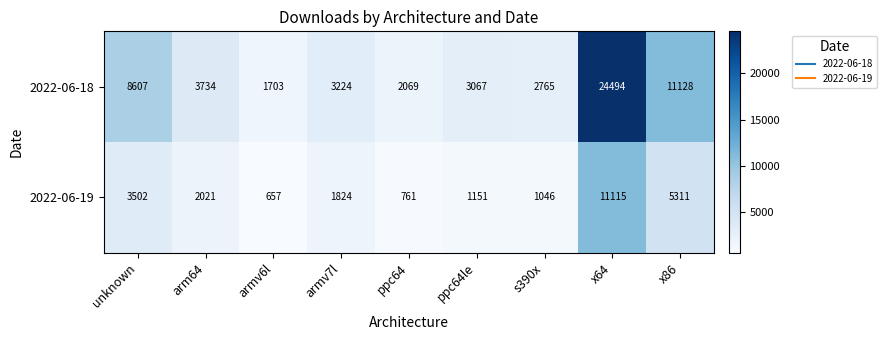

Reading left to right, extract all data points from this chart.

2022-06-18: 8607	3734	1703	3224	2069	3067	2765	24494	11128
2022-06-19: 3502	2021	657	1824	761	1151	1046	11115	5311